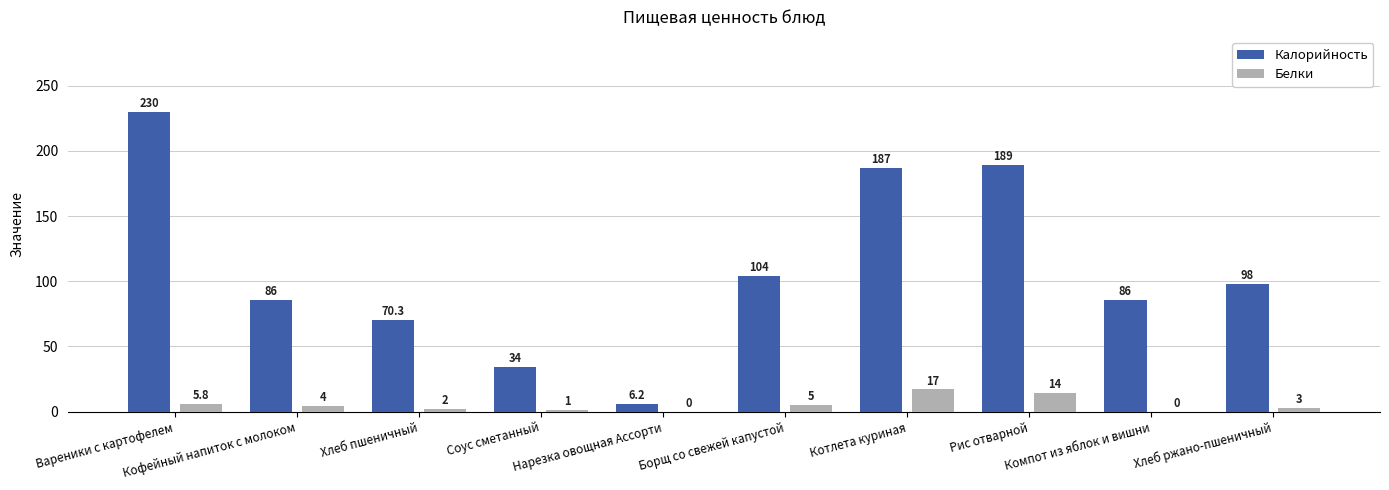

Are the bars horizontal?

No